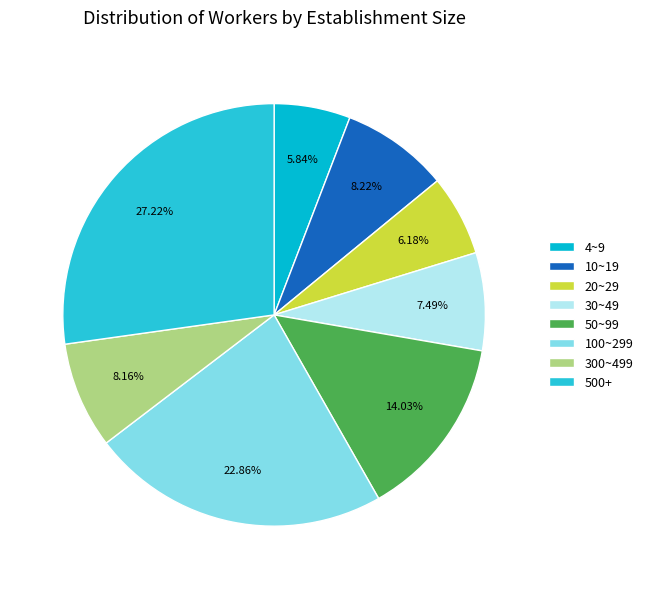

Is 100~299 the majority of the pie?

No